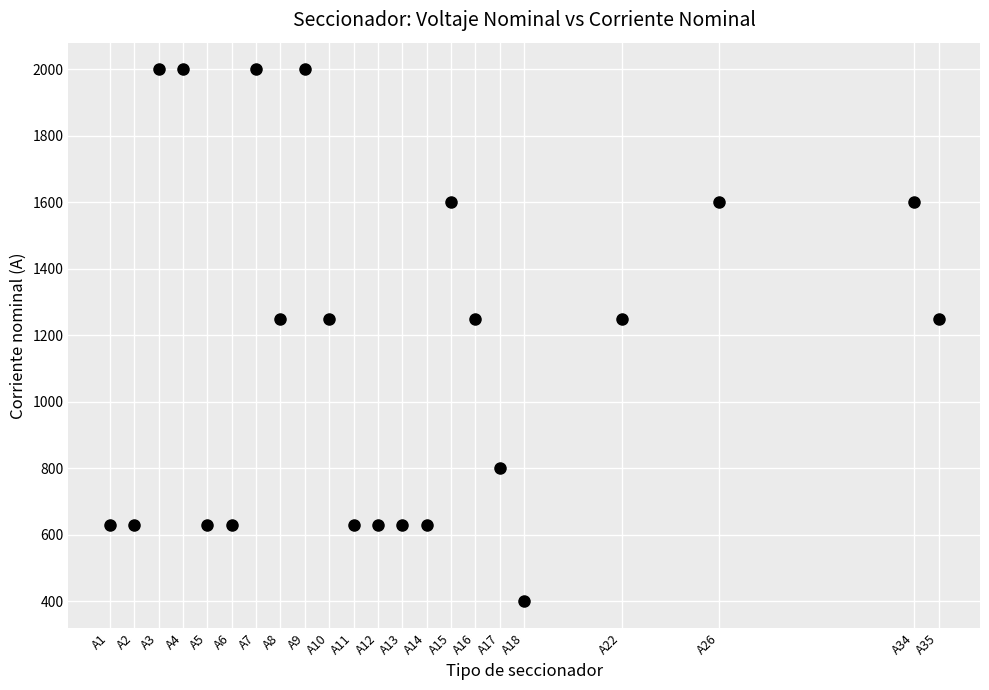

What is the range of Y values (max minus min)?

1600